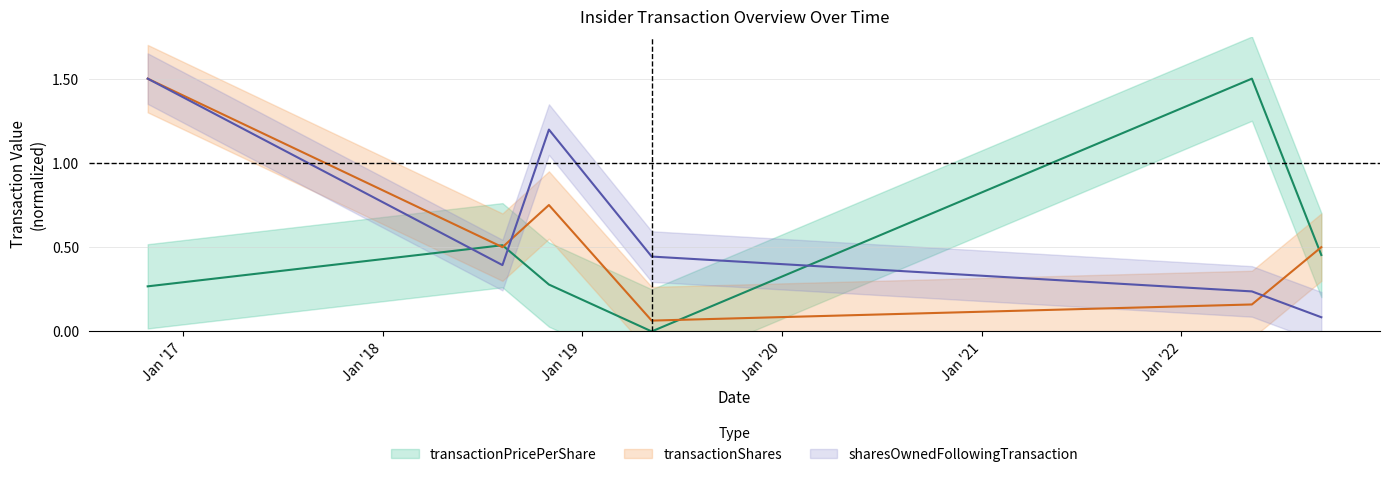

Which category has the highest value across all series?

2022-05-10